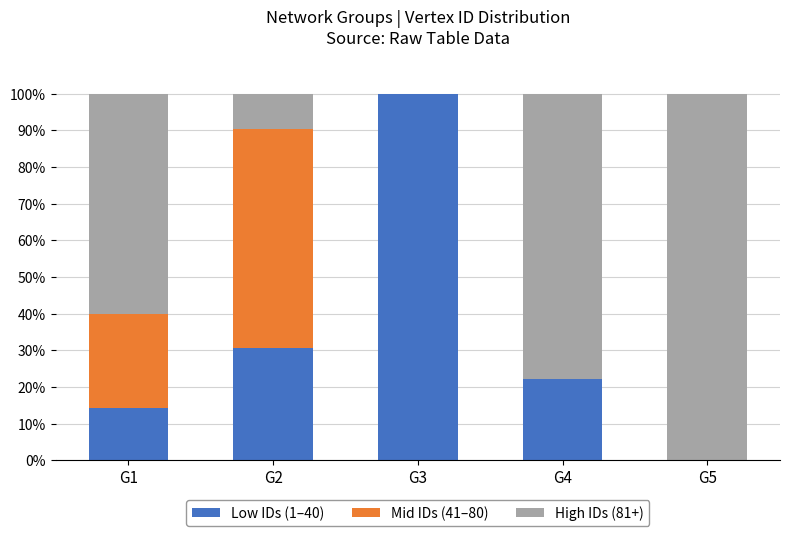

Is it true that Low IDs (1–40) equals 22.2 at G4?

True